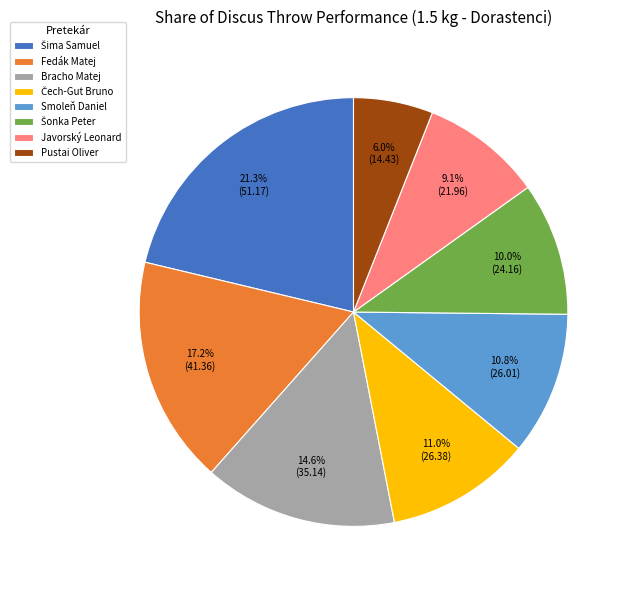

Is there a majority slice in this chart?

No